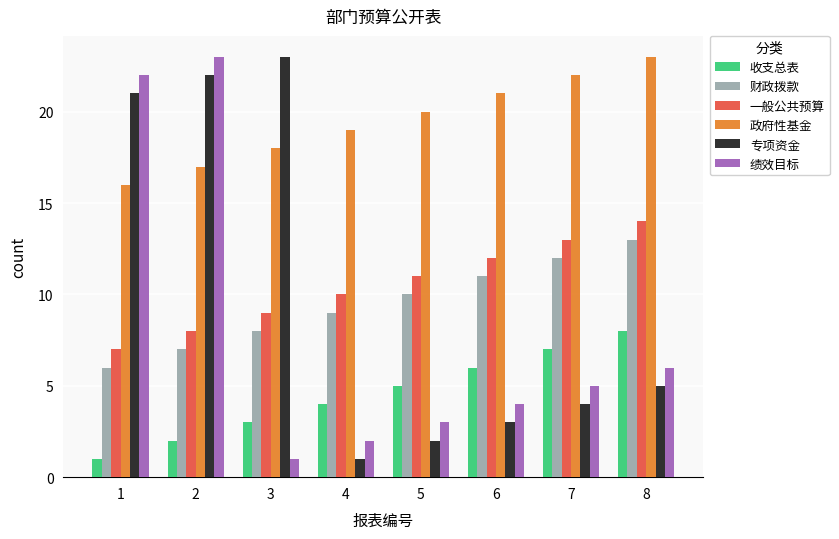

What is the difference between the maximum and second lowest values in the 专项资金 series?

21